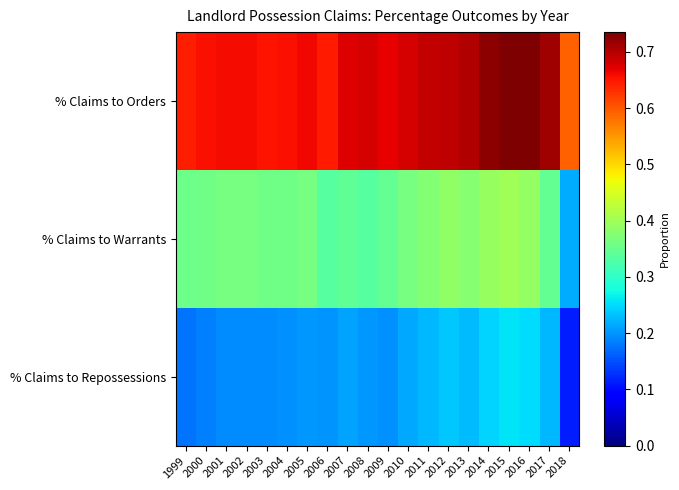

What is the maximum value shown in the chart?

0.7